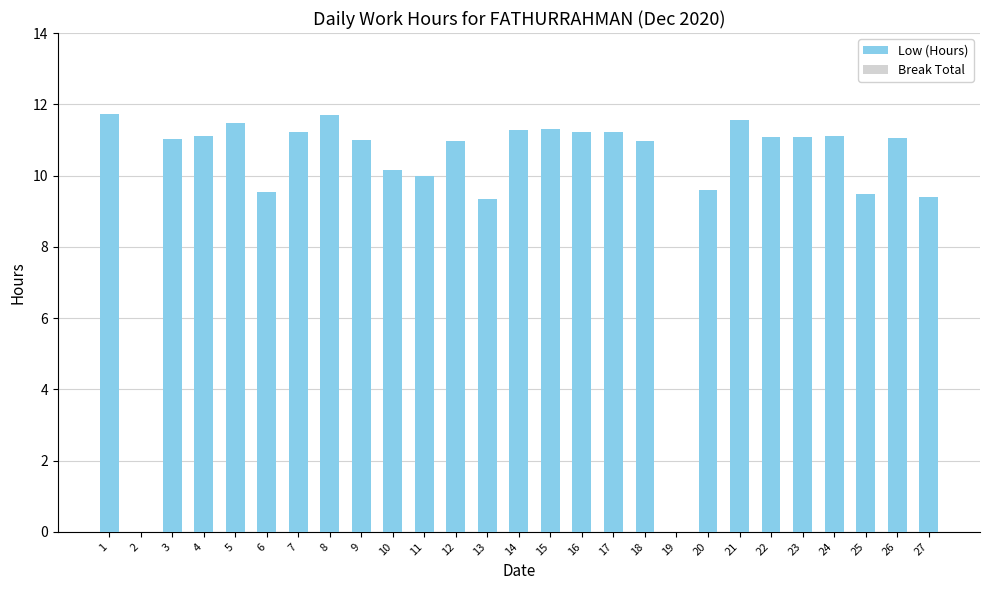

Approximately how many times larger is the value at 11 compared to 6?

1.0